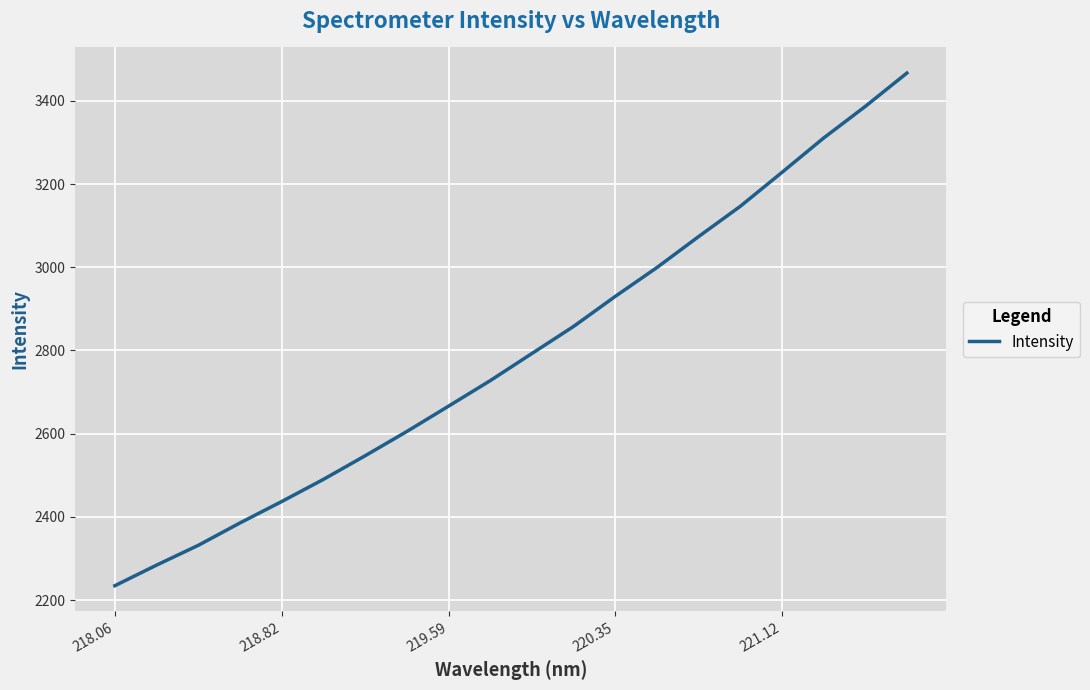

What is the smallest value displayed?

2234.7